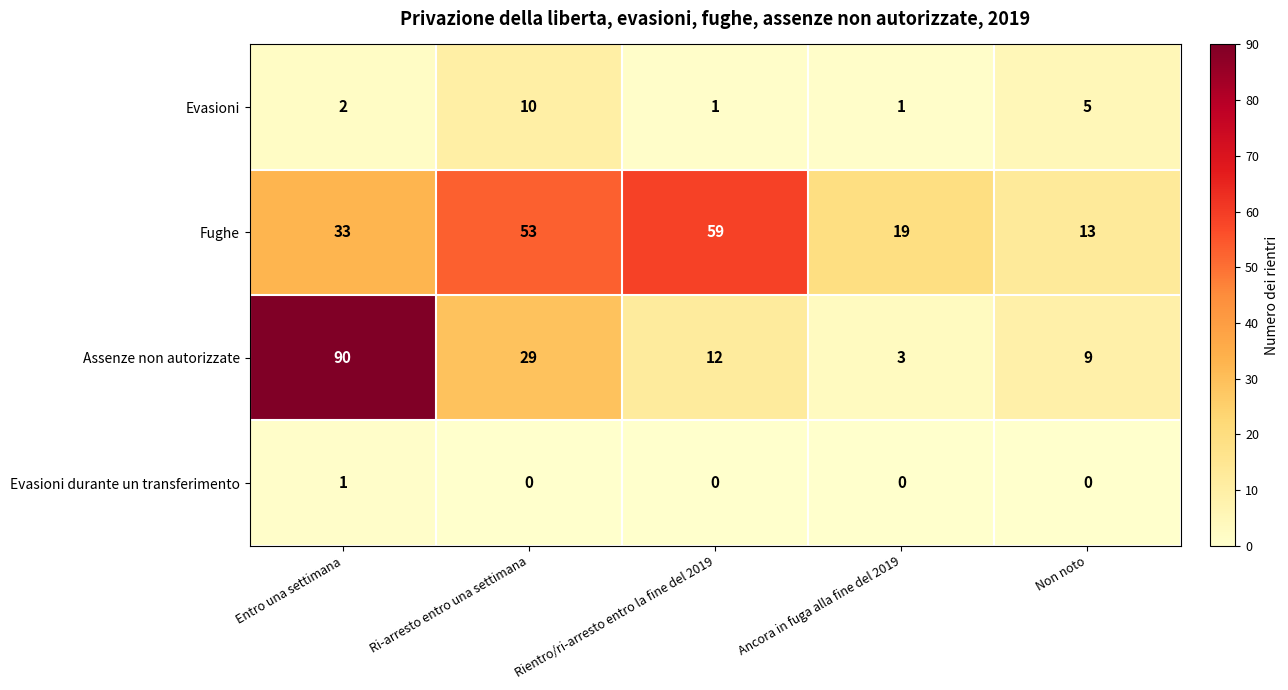

Reading left to right, what are all the values shown in this chart?

Evasioni: 2	10	1	1	5
Fughe: 33	53	59	19	13
Assenze non autorizzate: 90	29	12	3	9
Evasioni durante un transferimento: 1	0	0	0	0